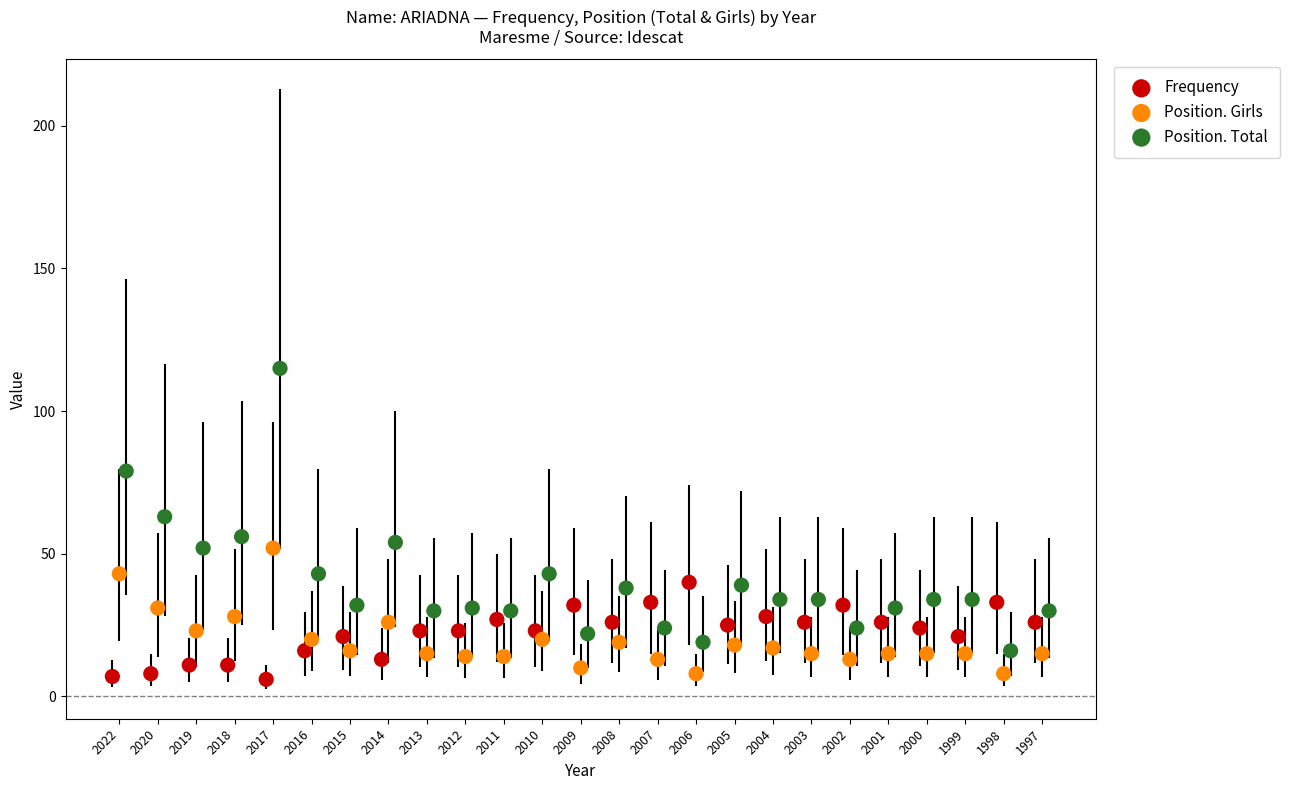

Which series has the widest spread of Y values?

Position. Total